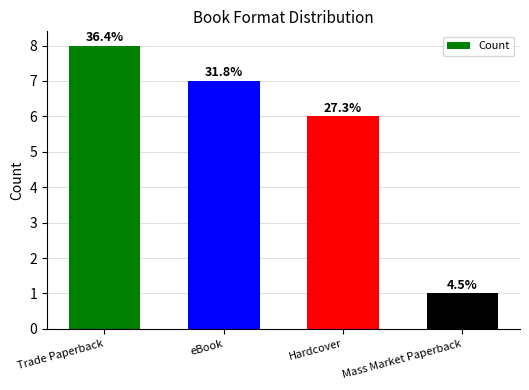

Does the chart contain any negative values?

No